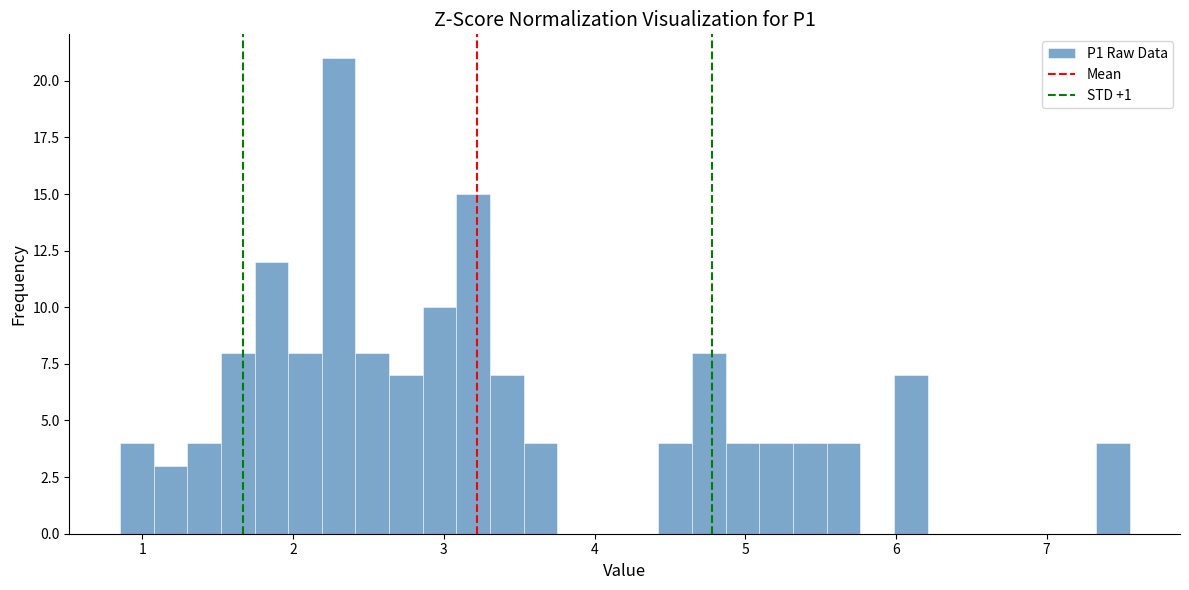

Read against the x-axis, roughly where is the centre of the tallest bar?

2.3